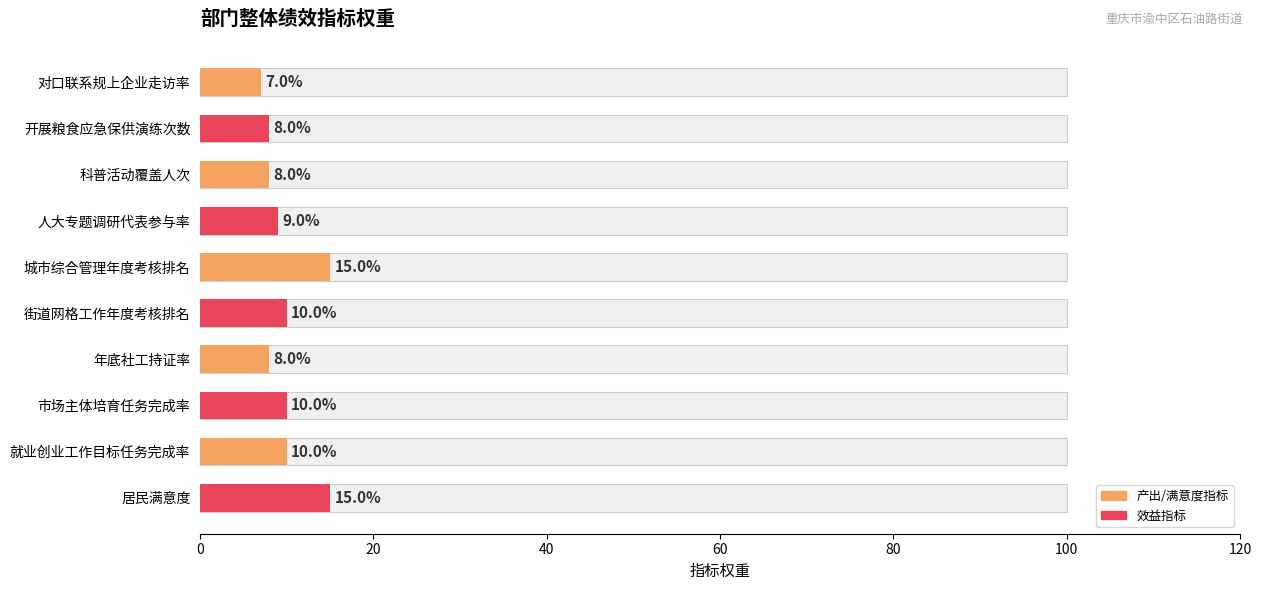

At how many categories does at least one series exceed 12?

2